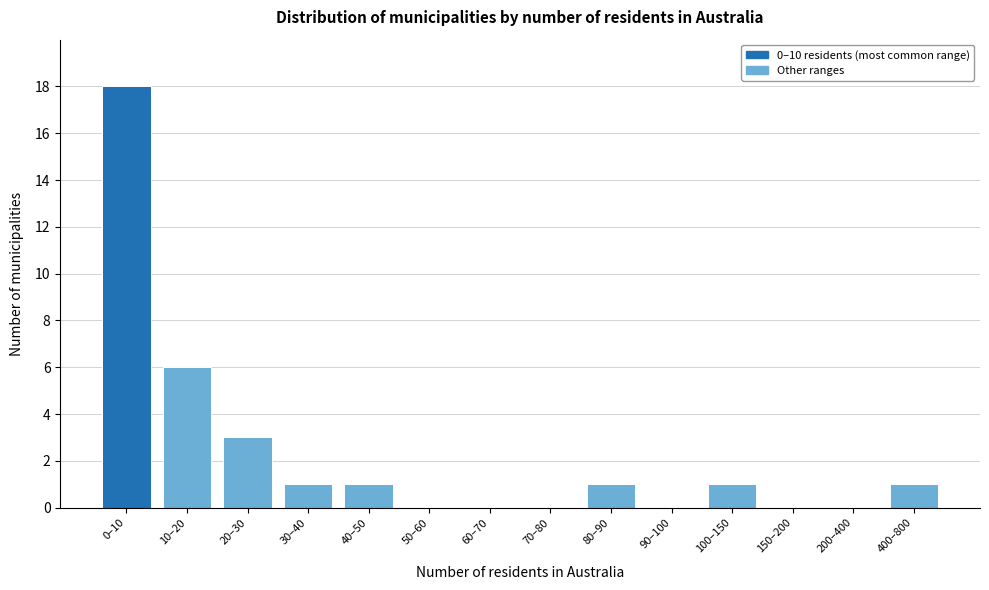

Reading left to right, extract all data points from this chart.

0–10=18	10–20=6	20–30=3	30–40=1	40–50=1	50–60=0	60–70=0	70–80=0	80–90=1	90–100=0	100–150=1	150–200=0	200–400=0	400–800=1